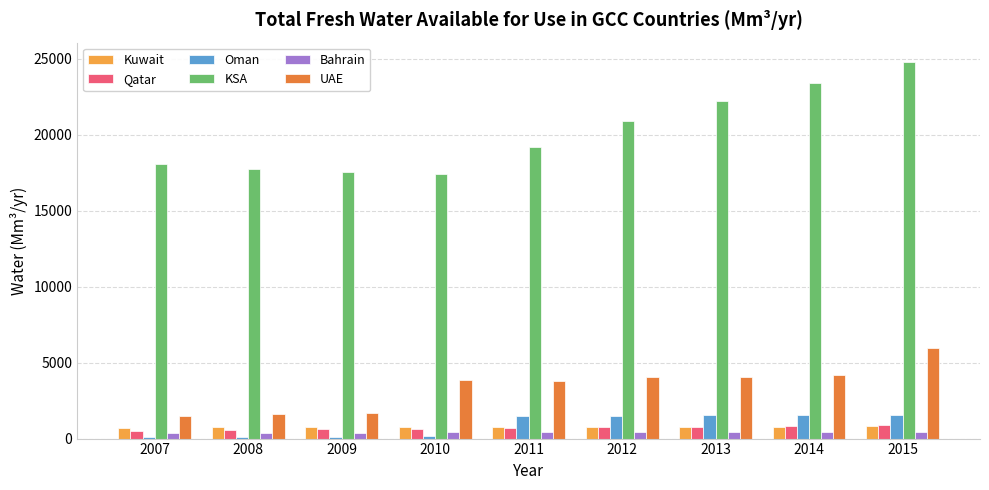

Is it true that Oman equals 108.1 at 2009?

True